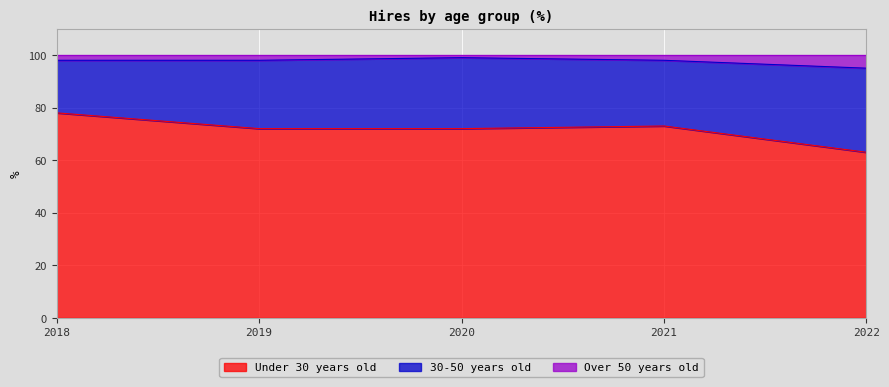

What is the difference between the Under 30 years old values at 2018 and 2019?

6